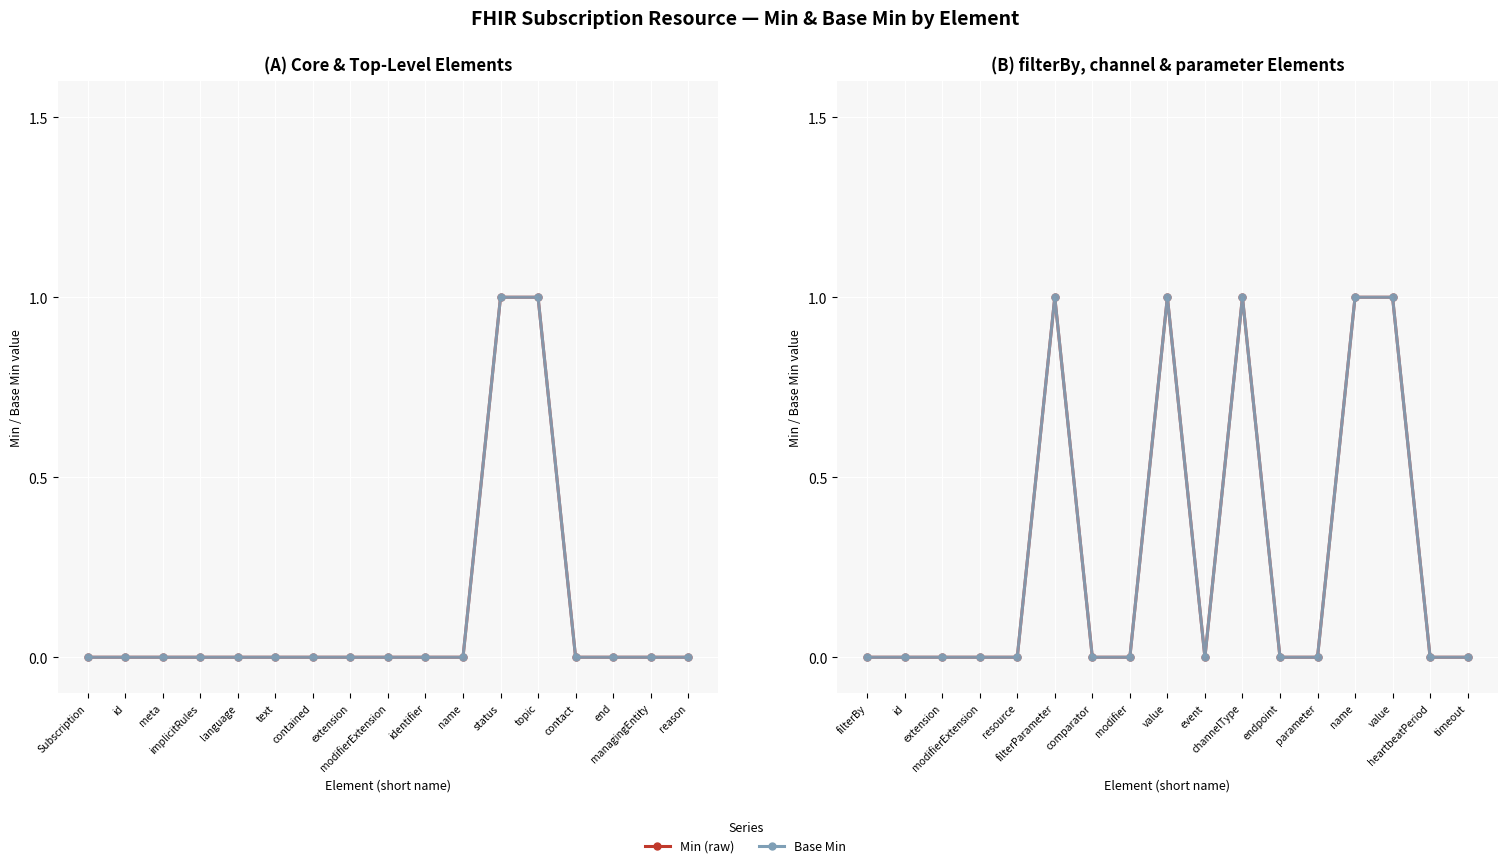

True or false: Base Min has more than 0 points higher than both neighbors.

True